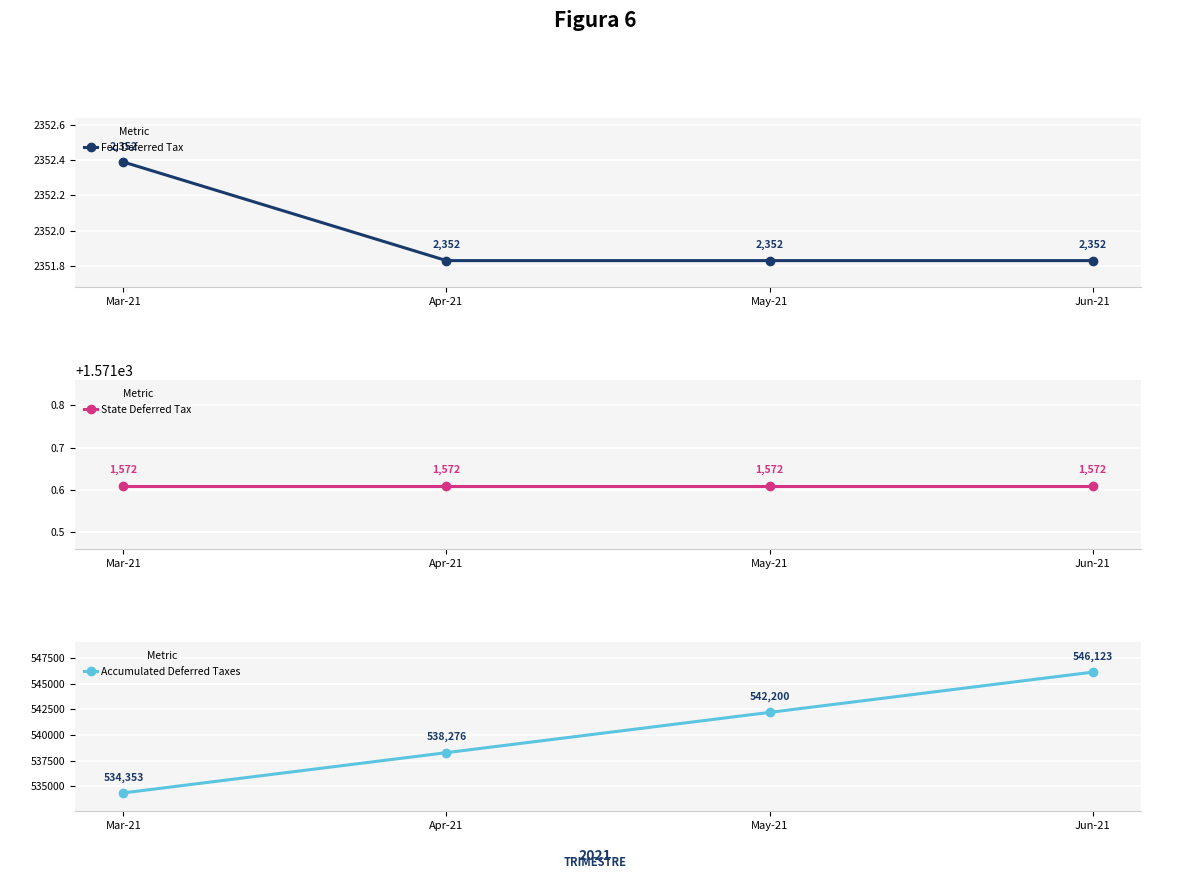

True or false: Fed Deferred Tax has more than 1 interior local peaks.

False